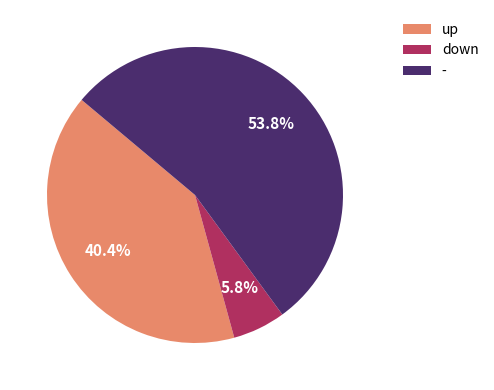

How many segments does this pie chart have?

3